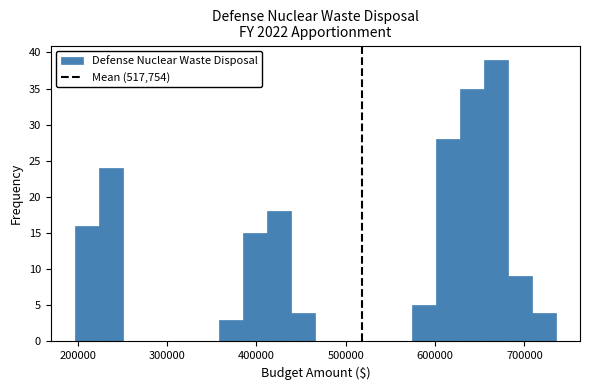

Around what value on the x-axis is the tallest bar? Give the approximate position of its centre, as read against the axis.

670000